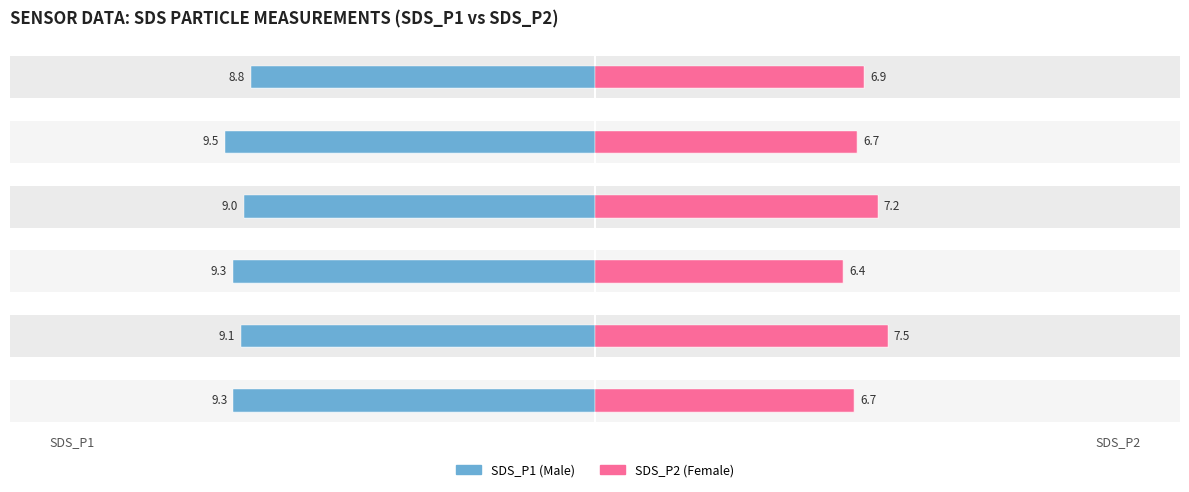

Is it true that Male equals -12.8 at 0?

False